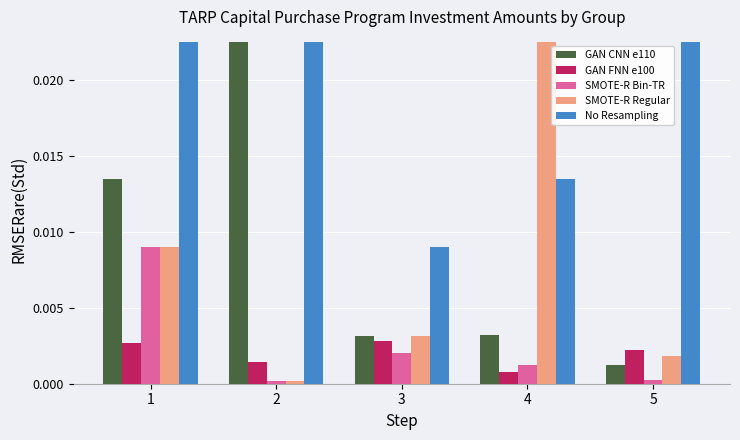

List the labels in order of SMOTE-R Regular value, smallest first.

2, 5, 3, 1, 4